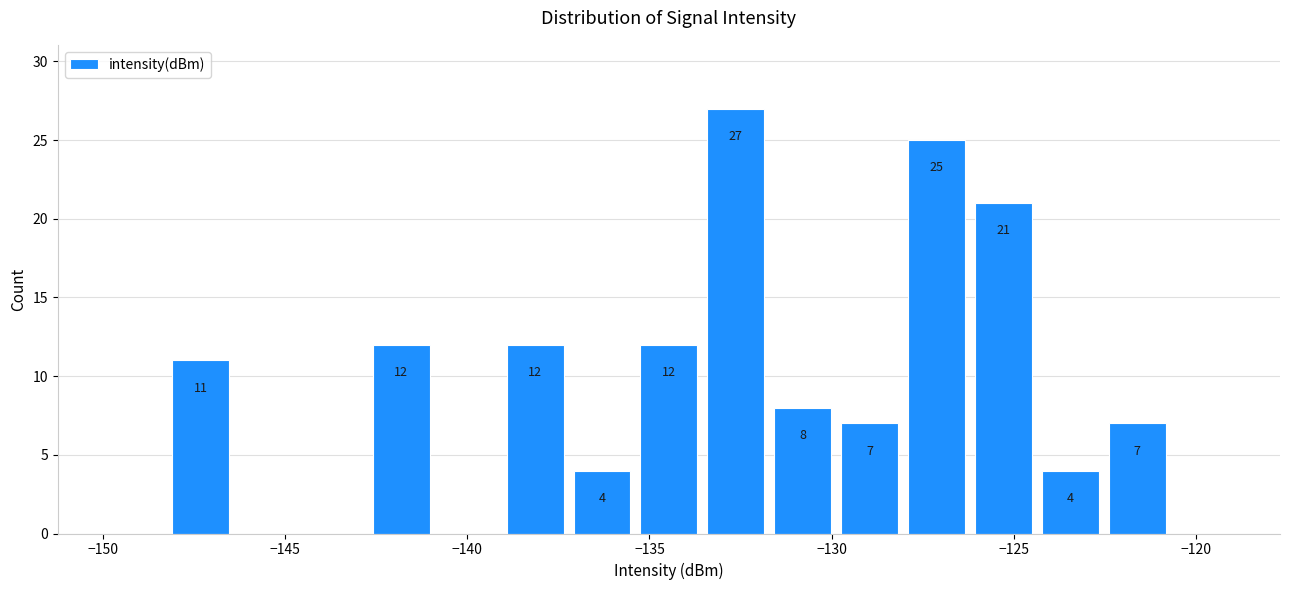

Around what value on the x-axis is the tallest bar? Give the approximate position of its centre, as read against the axis.

-132.5